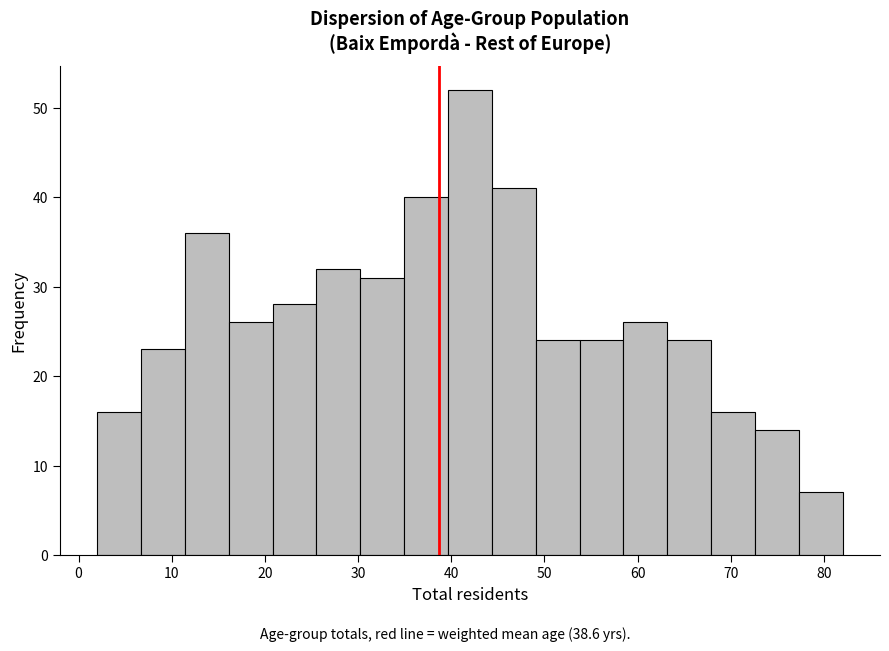

Reading left to right, transcribe this chart: for each bar, give the range it covers on the x-axis and its height. Neither the bar edges nor the heights are printed on the chart, so give them approximately, as read against the axes.

2 to 7: 16
7 to 11: 23
11 to 16: 36
16 to 21: 26
21 to 26: 28
26 to 30: 32
30 to 35: 31
35 to 40: 40
40 to 44: 52
44 to 49: 41
49 to 54: 24
54 to 58: 24
58 to 63: 26
63 to 68: 24
68 to 73: 16
73 to 77: 14
77 to 82: 7